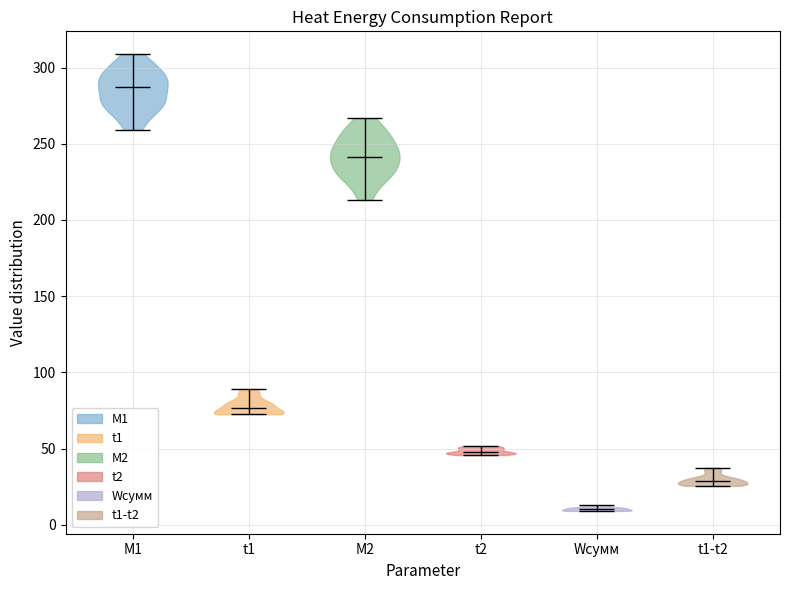

Reading left to right, read every violin against the y-axis: where its median line is, and the lowest and highest points it reaches. The values are not printed on the chart, so give them approximately, as read against the axis.

M1: median line 285, lowest point 260, highest point 310
t1: median line 75, lowest point 75, highest point 90
M2: median line 240, lowest point 215, highest point 265
t2: median line 50, lowest point 45, highest point 50
Wсумм: median line 10, lowest point 10, highest point 15
t1-t2: median line 30, lowest point 25, highest point 40